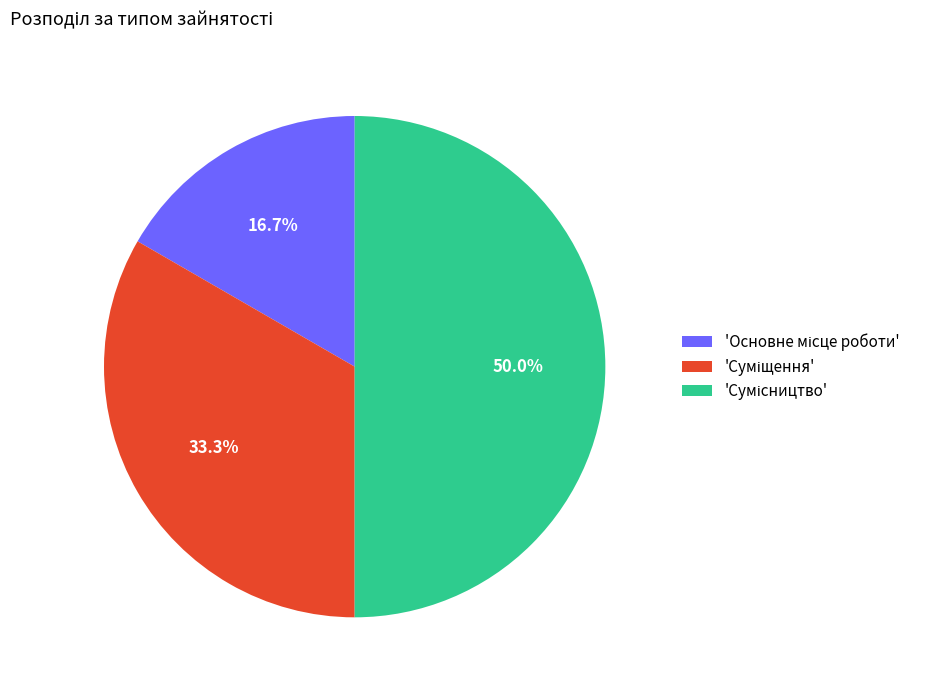

Which category has the smallest portion of the pie?

Основне місце роботи